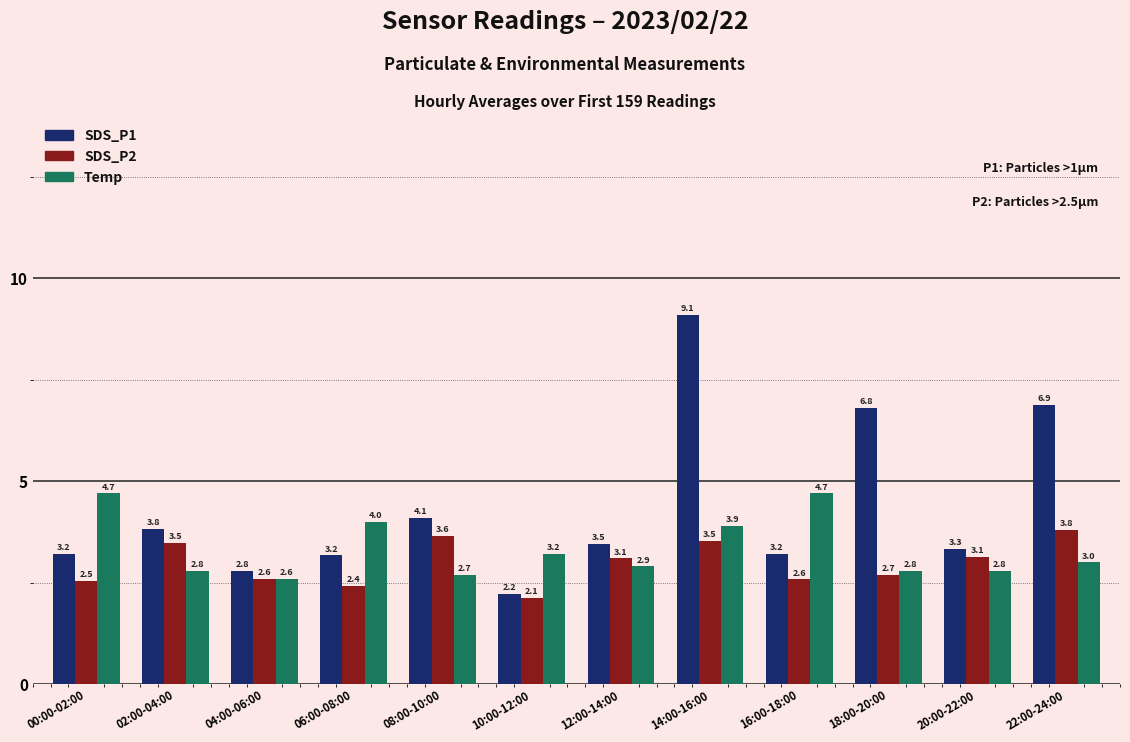

What is the difference between the second highest and second lowest values in the SDS_P1 series?

4.1